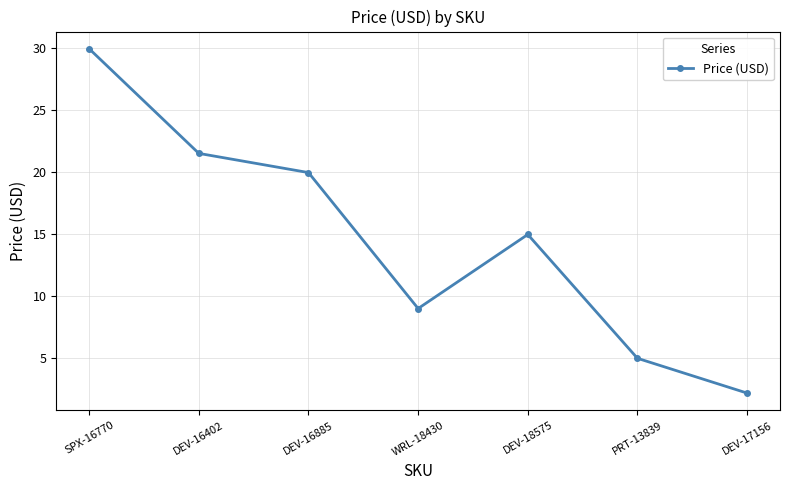

What is the sum of the values at DEV-16402 and DEV-18575?

36.5